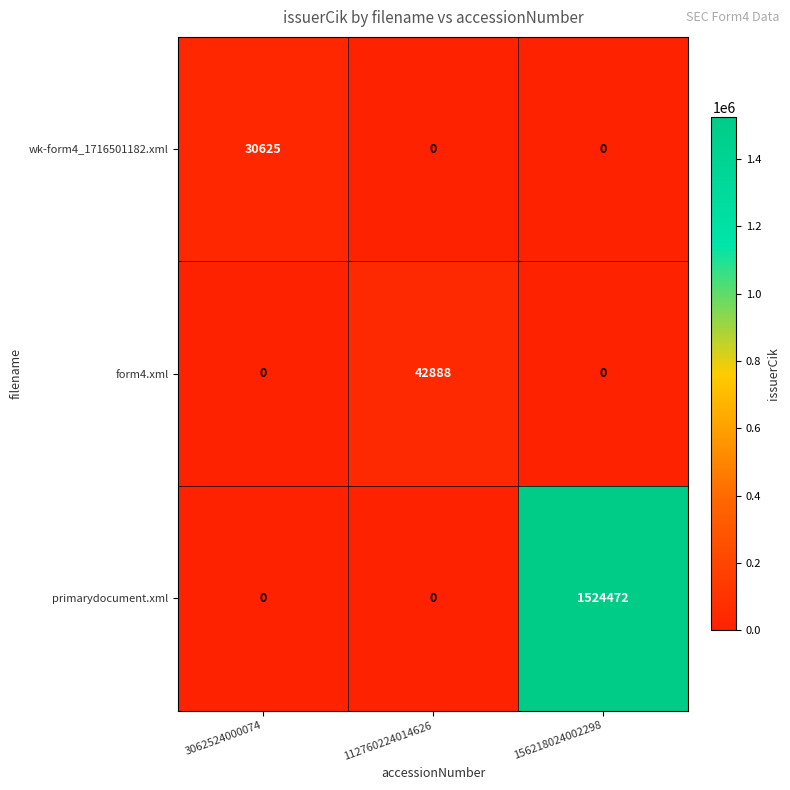

Reading left to right, list all the values displayed in this chart.

wk-form4_1716501182.xml: 3062524000074=30625	112760224014626=0	156218024002298=0
form4.xml: 3062524000074=0	112760224014626=42888	156218024002298=0
primarydocument.xml: 3062524000074=0	112760224014626=0	156218024002298=1524472